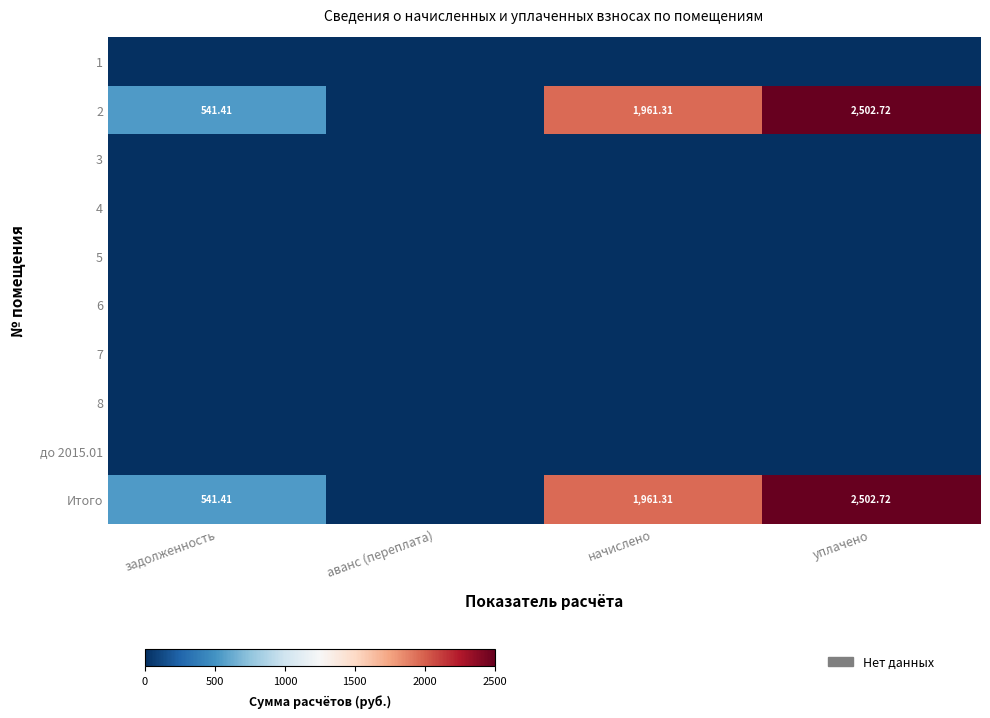

At how many categories does at least one series exceed 1771?

2